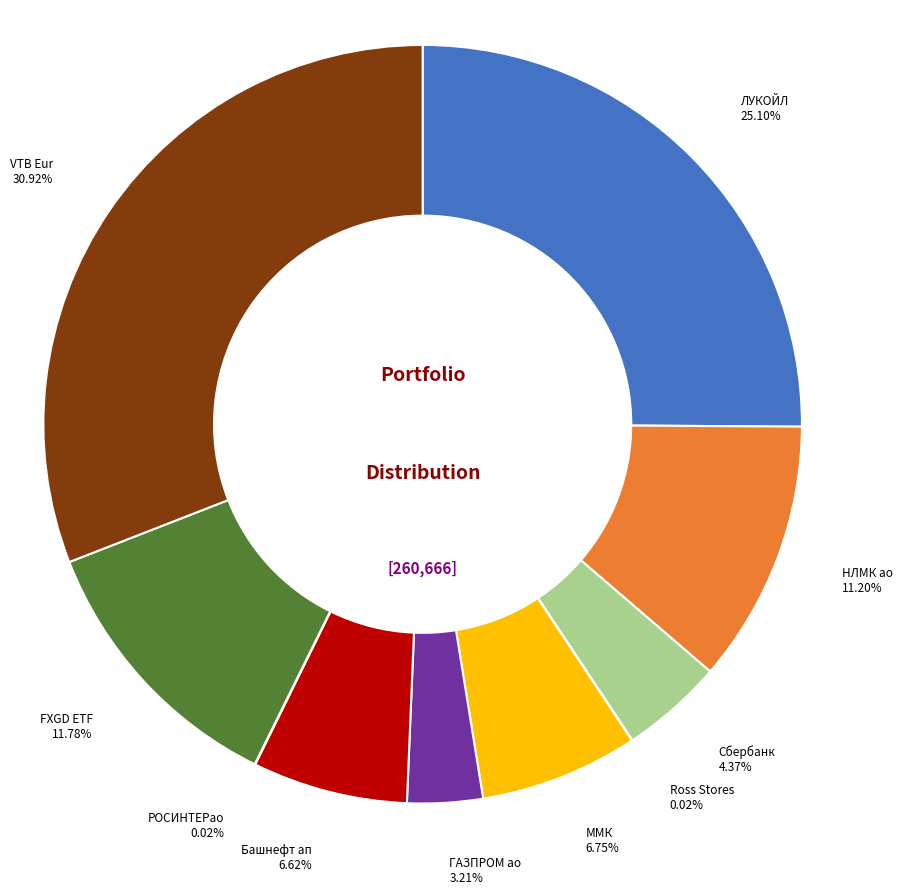

Approximately how many times larger is the value at ЛУКОЙЛ compared to Сбербанк?

5.7